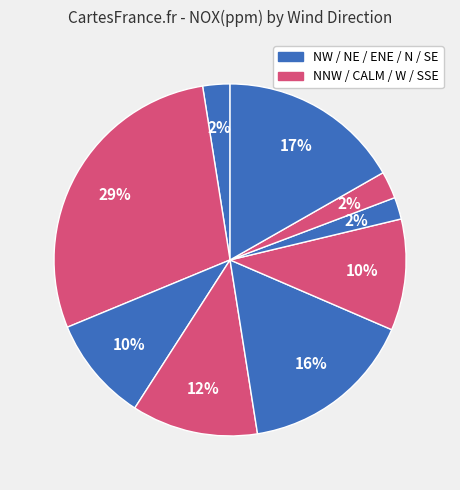

Count the number of slices in the pie.

9